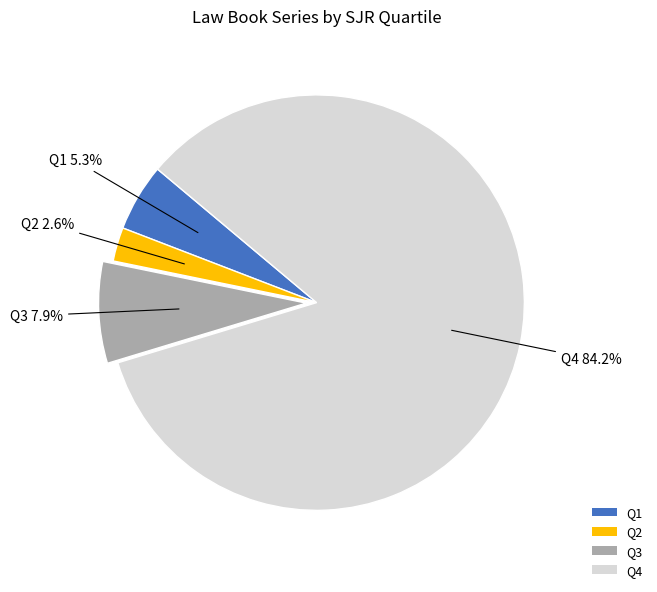

What percentage is the Q4 slice, to the nearest percent?

84%